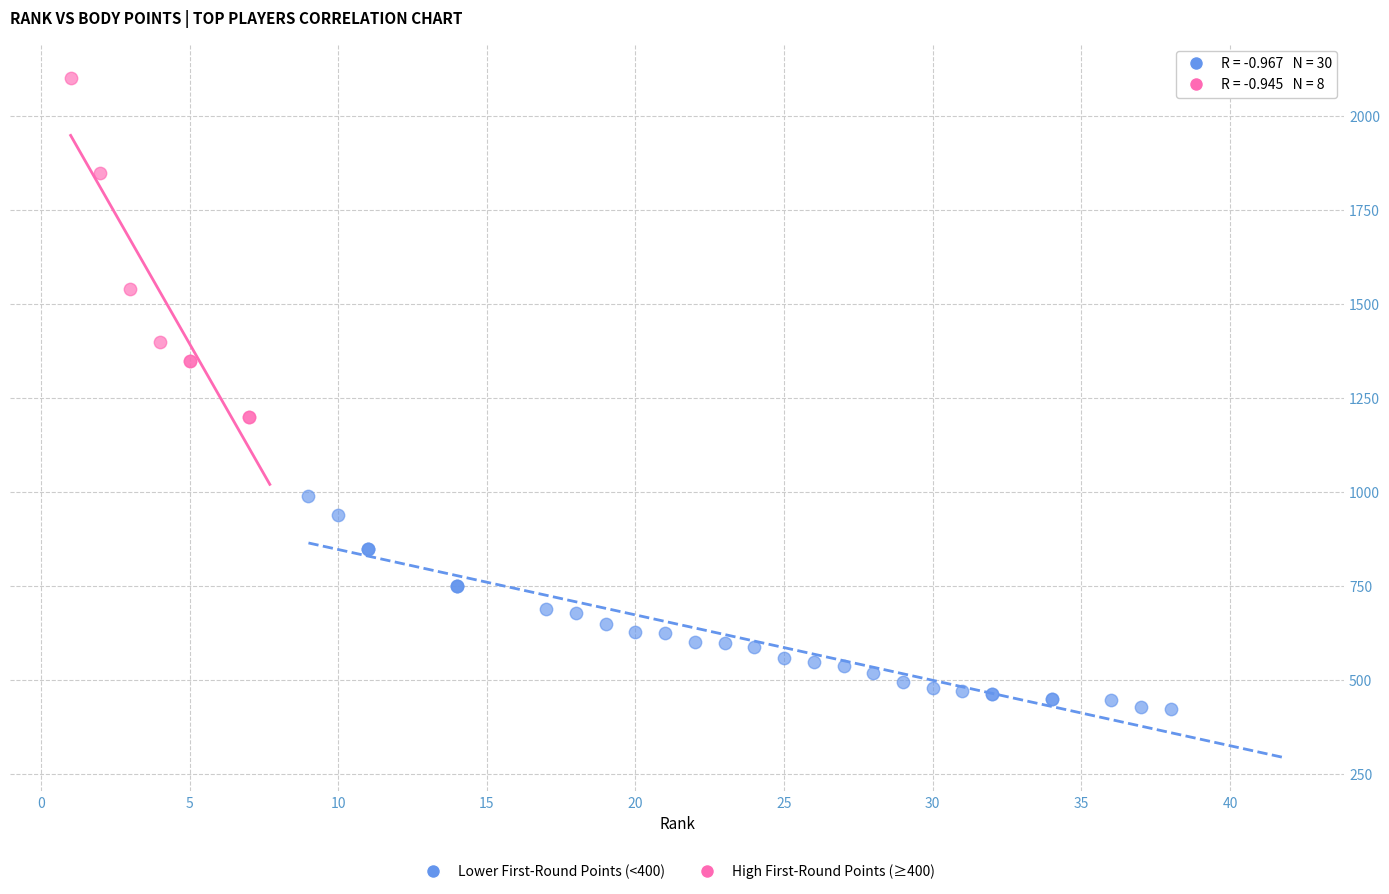

Which series has the largest Y range (max minus min)?

High First-Round Points (≥400)